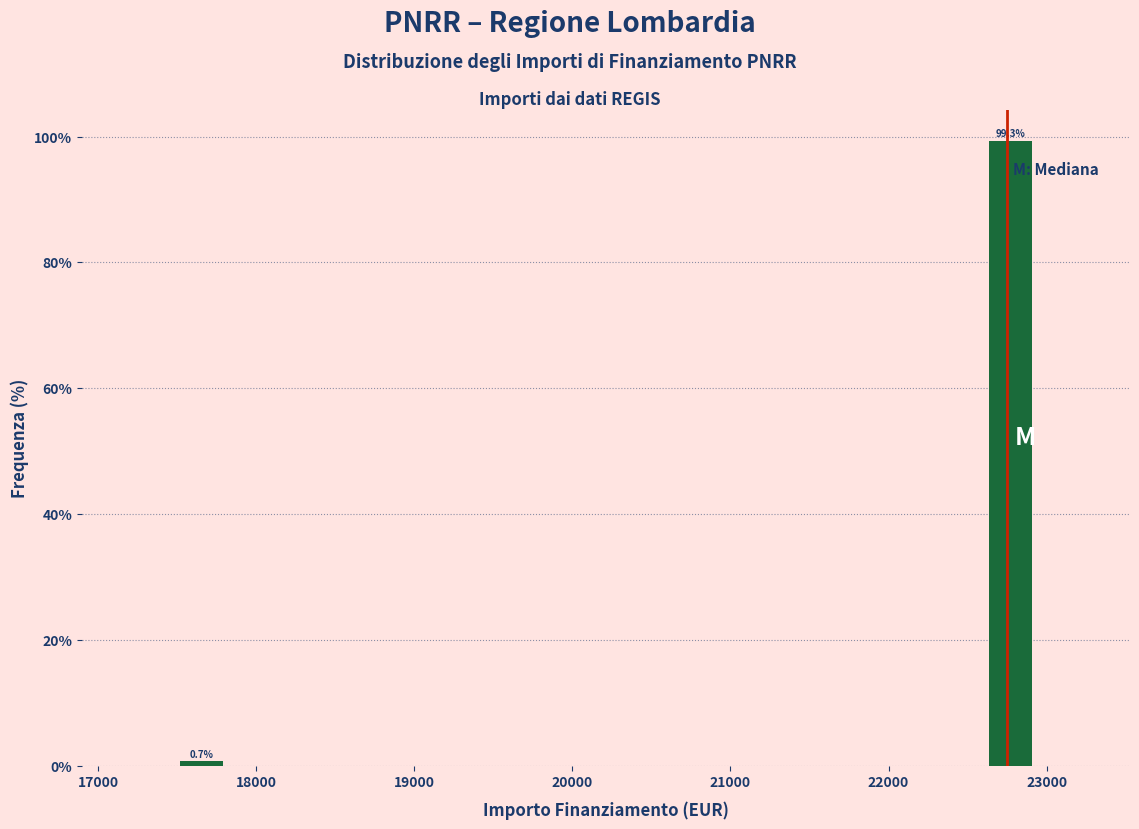

Around what value on the x-axis is the tallest bar? Give the approximate position of its centre, as read against the axis.

22800